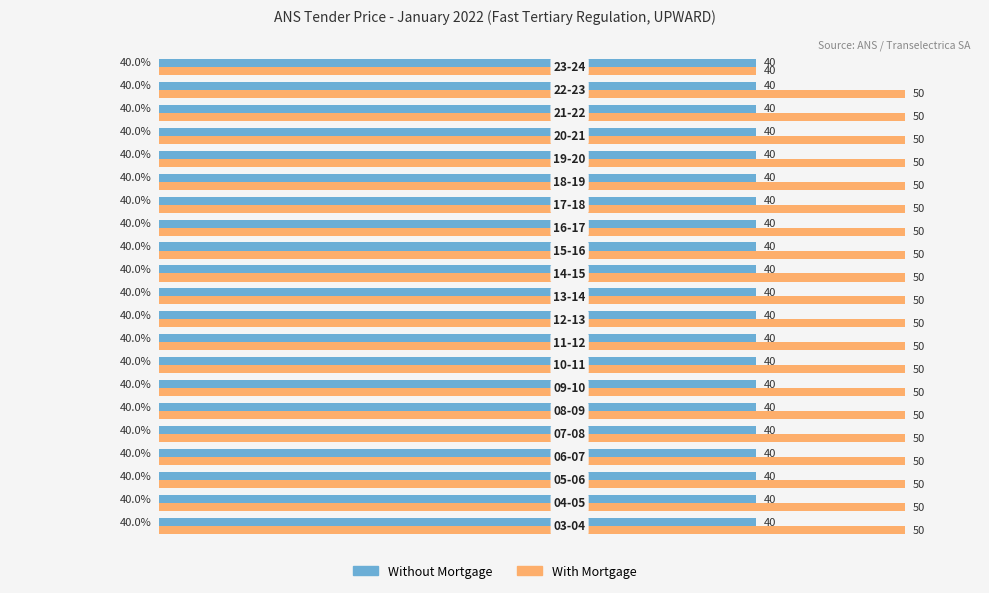

What is the average value of the Without Mortgage series?

40